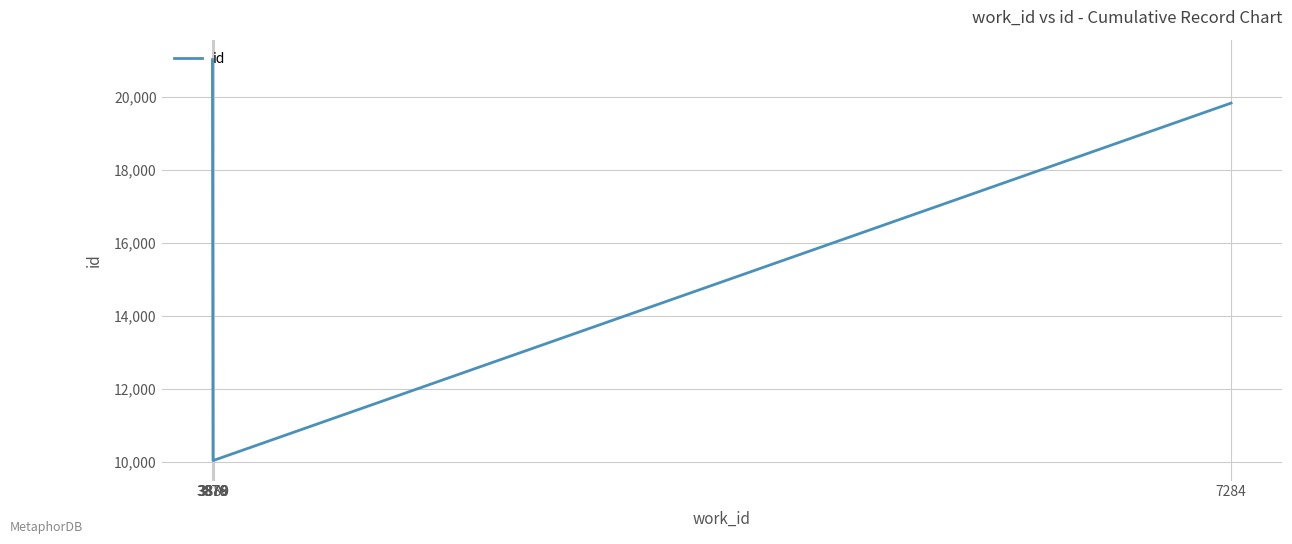

What is the smallest value displayed?

10047